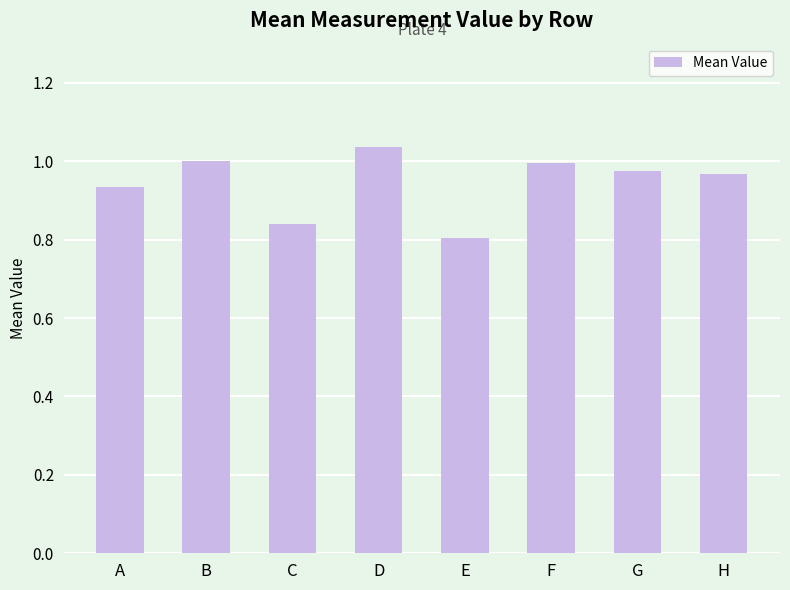

How many data points does each series have?

8